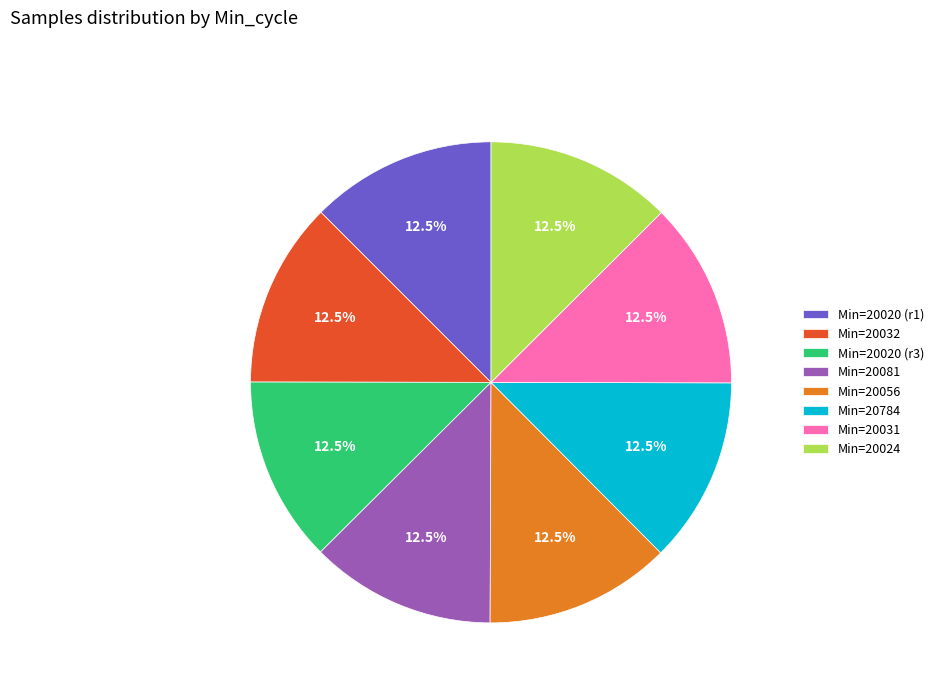

How much of the chart is everything except Min=20784?

87.5%